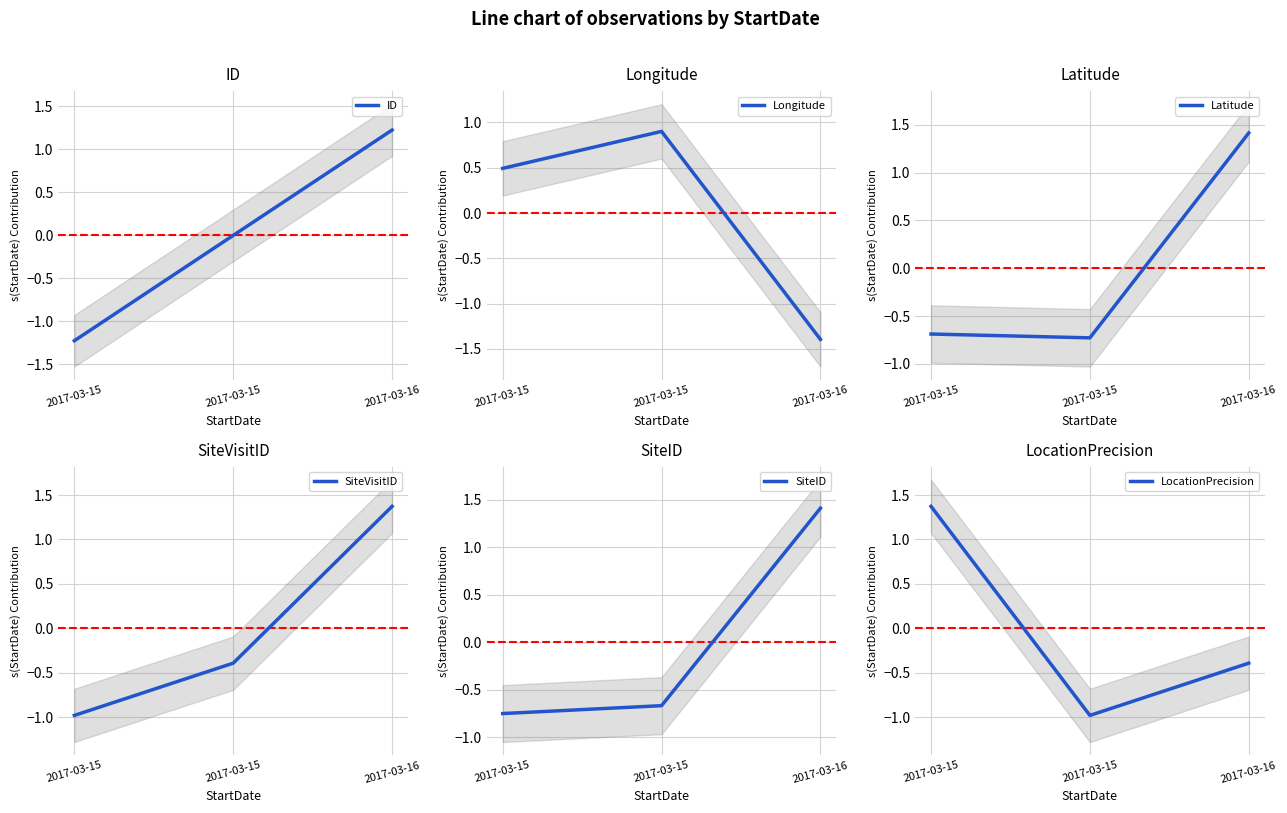

Between 2017-03-15 and 2017-03-16, which series saw the biggest shift?

Longitude